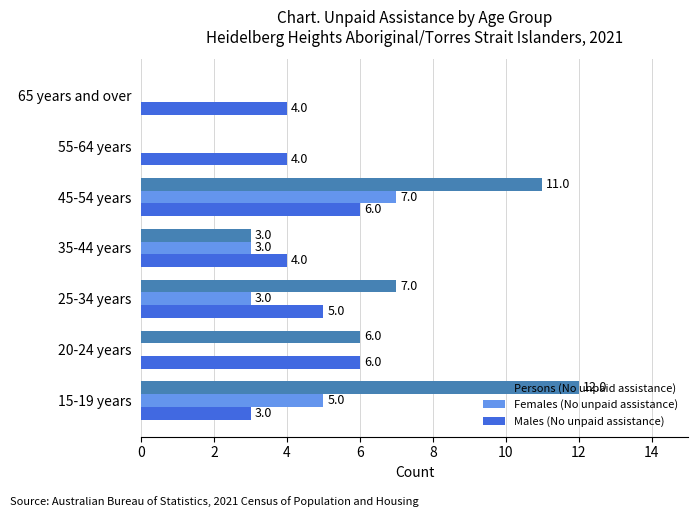

How many series are shown in this chart?

3